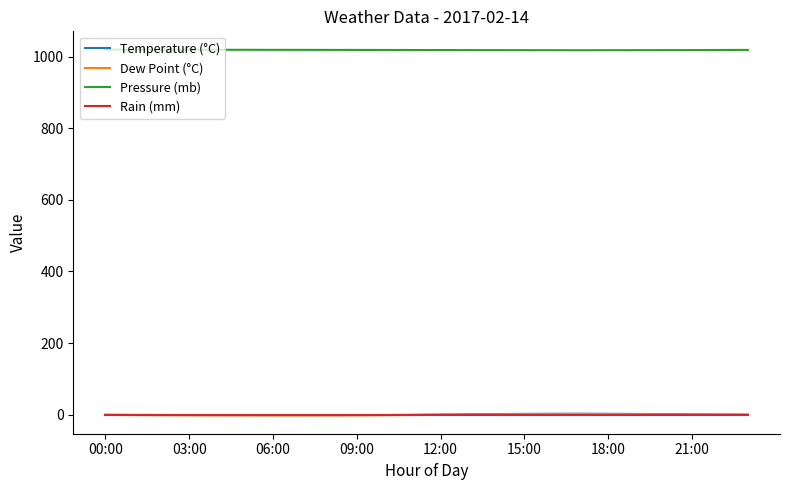

Which series has the largest total across all categories?

Pressure (mb)